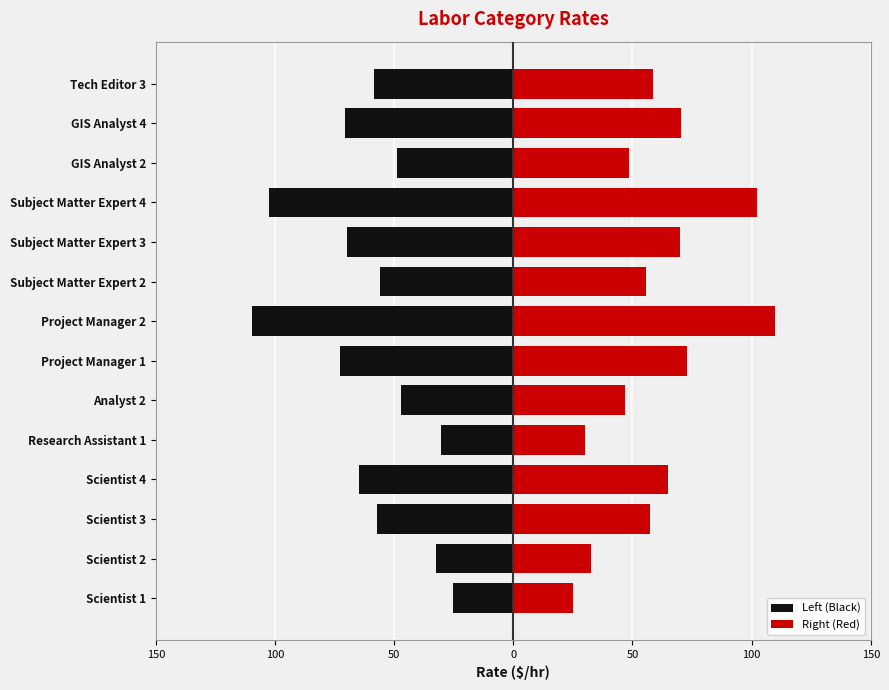

Reading left to right, transcribe all the data shown in this chart.

Left (Black): -25.1	-32.5	-57.3	-64.9	-30.2	-47.0	-72.9	-109.7	-55.8	-69.8	-102.3	-48.6	-70.5	-58.6
Right (Red): 25.1	32.5	57.3	64.9	30.2	47.0	72.9	109.7	55.8	69.8	102.3	48.6	70.5	58.6